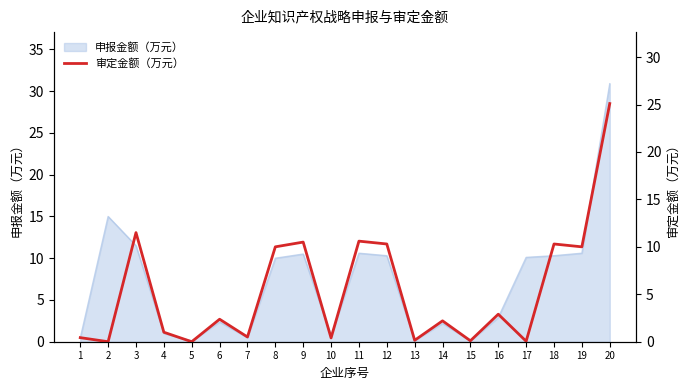

Reading left to right, list all the values displayed in this chart.

0.4	0.0	11.5	1.0	0.0	2.4	0.5	10.0	10.5	0.4	10.6	10.3	0.1	2.2	0.1	2.9	0.1	10.3	10.0	25.1